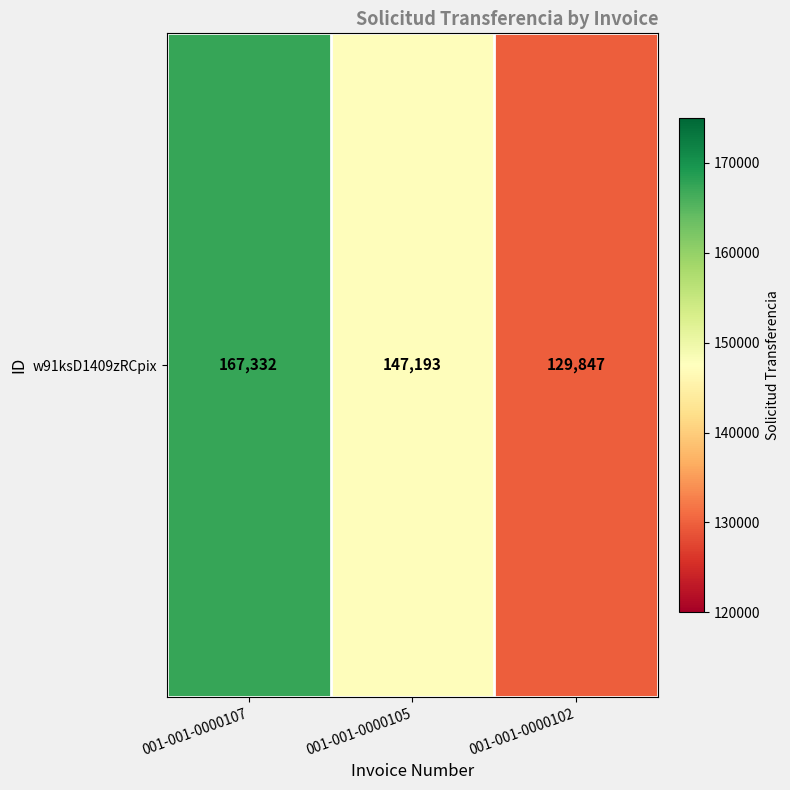

What is the difference between the maximum and minimum values?

37485